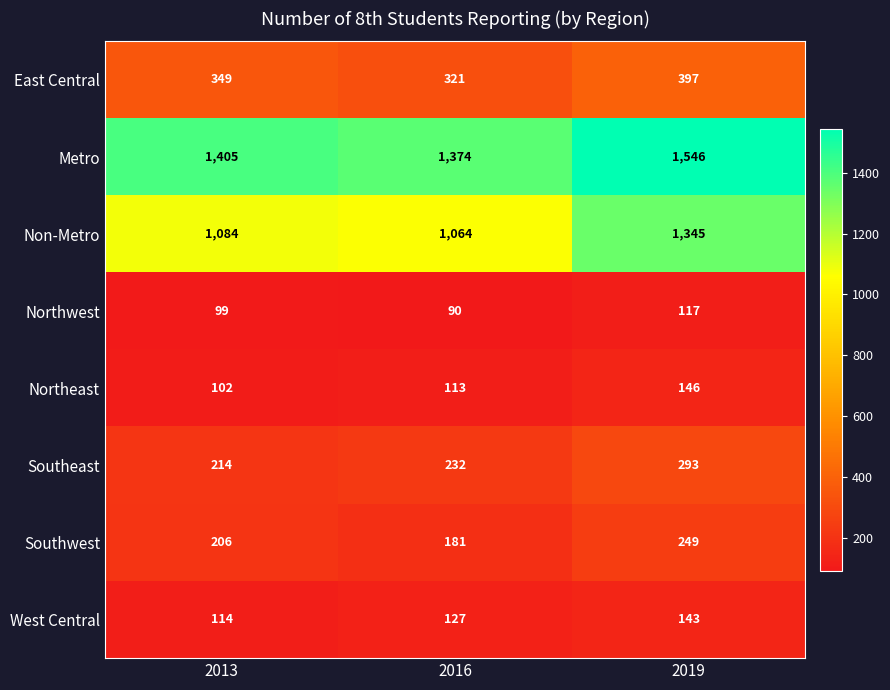

What is the sum of all Southwest values?

636